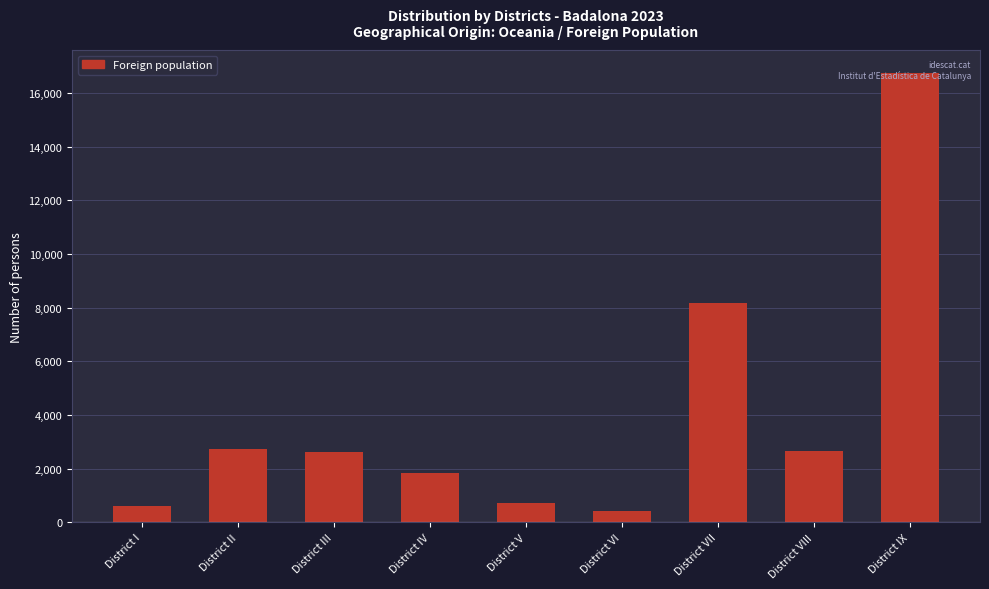

What value does the data have at District VII, to the nearest 50?

8150